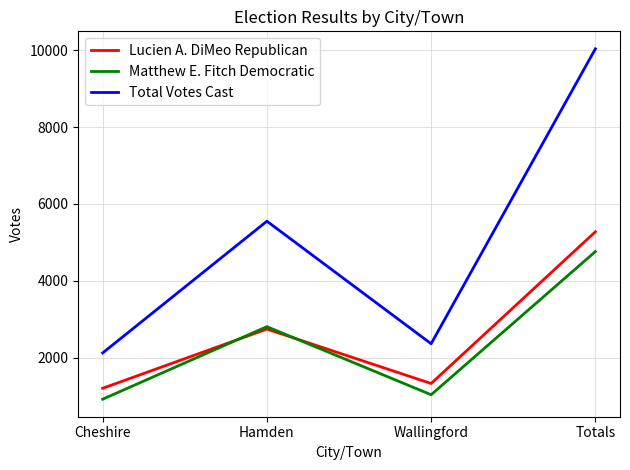

Is the value of Matthew E. Fitch Democratic at Wallingford greater than the value of Total Votes Cast at Wallingford?

No